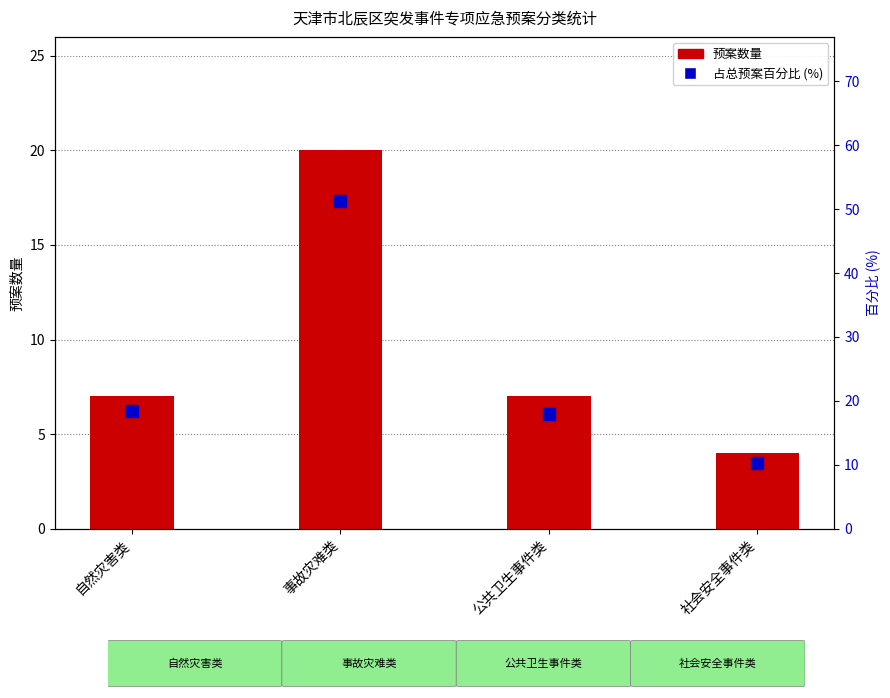

How many values in the 预案数量 series are below 7?

1